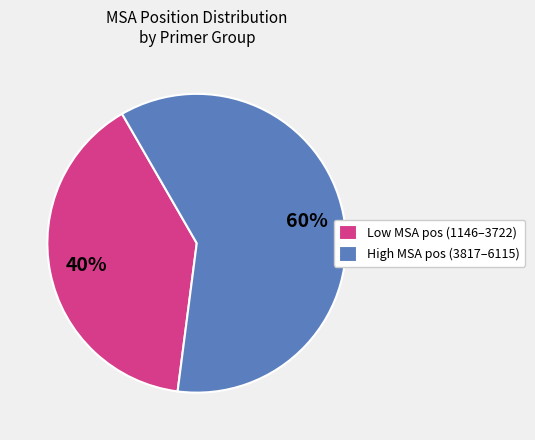

What is the largest slice in the pie chart?

High MSA pos (3817–6115)